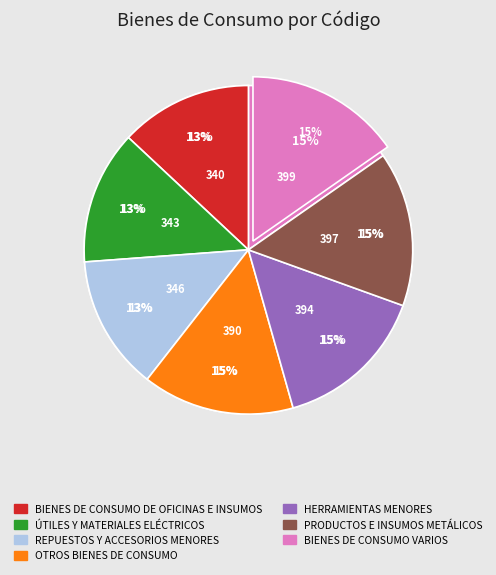

Which slice is the largest?

BIENES DE CONSUMO VARIOS